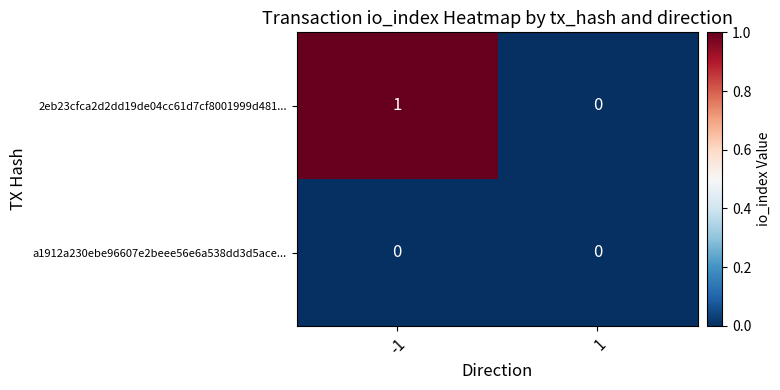

Reading left to right, extract all data points from this chart.

2eb23cfca2d2dd19de04cc61d7cf8001999d481...: 1	0
a1912a230ebe96607e2beee56e6a538dd3d5ace...: 0	0